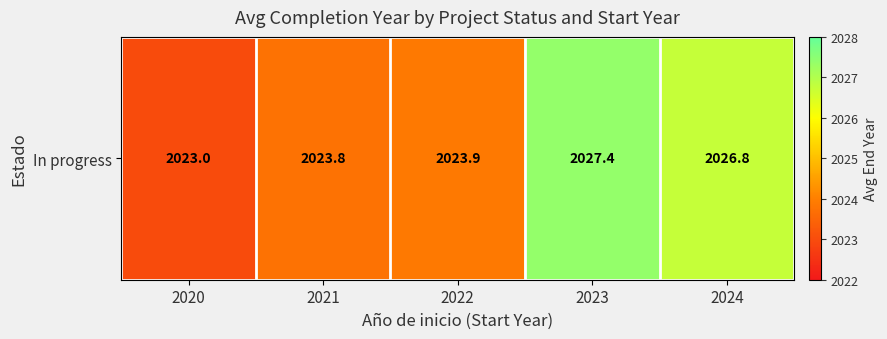

What is the change in value from 2020 to 2021?

+0.8